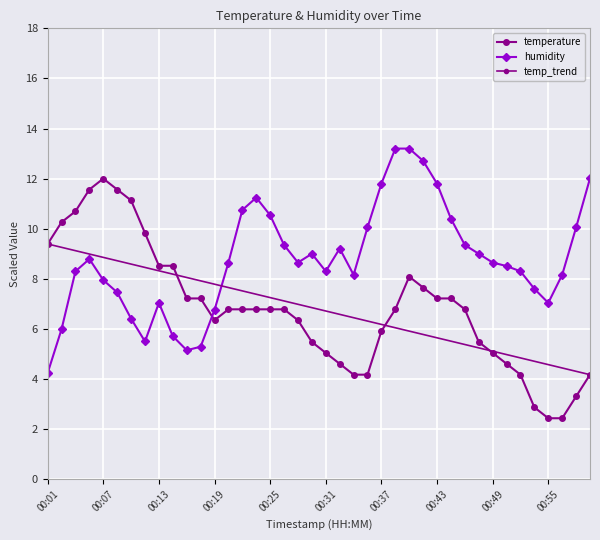

What is the difference between the maximum and minimum values in the humidity series?

9.0